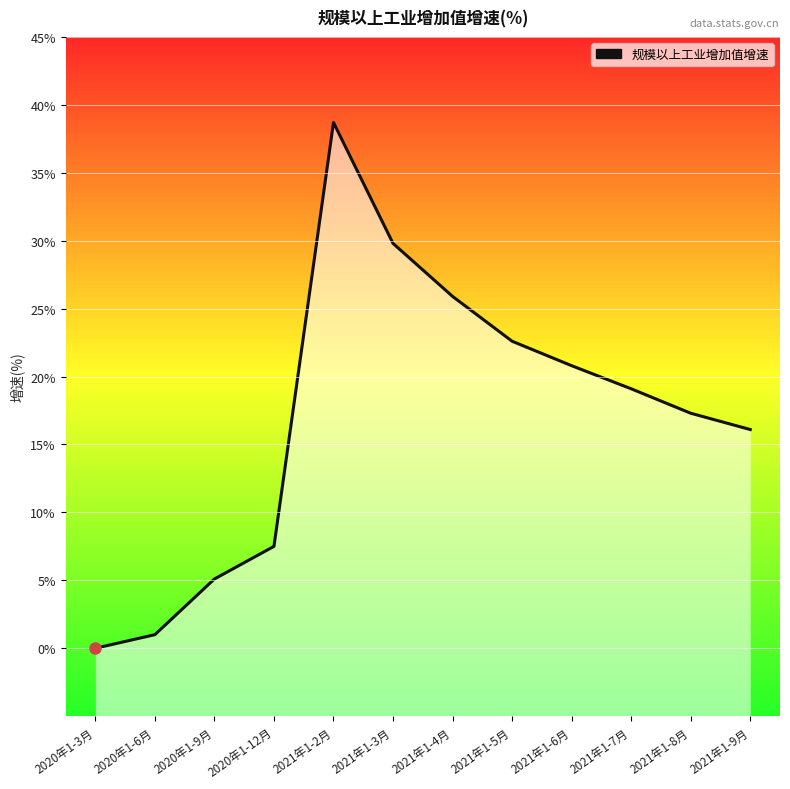

What value does the data have at 2021年1-5月?

22.6